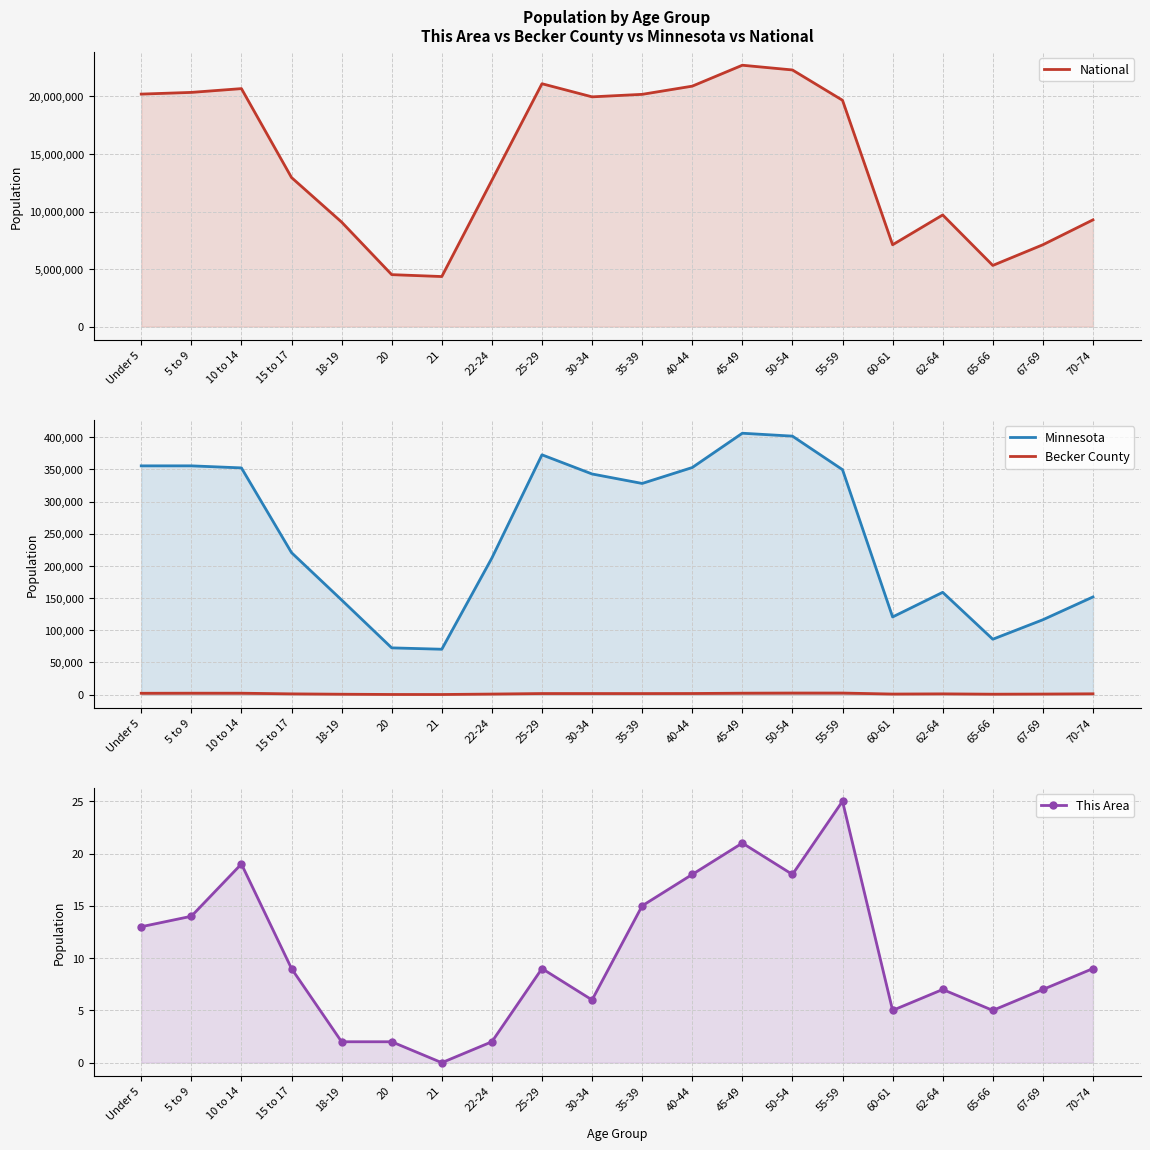

How many values in the Minnesota series are below 328190?

10